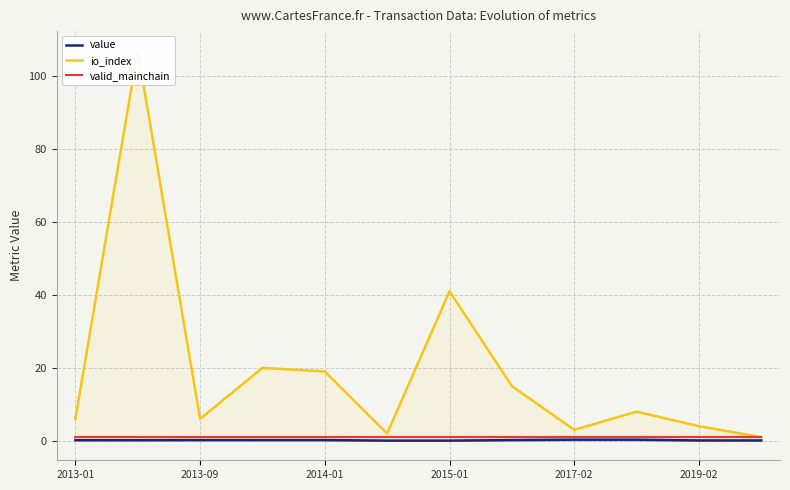

Which has a higher value, 11 or 9?

9